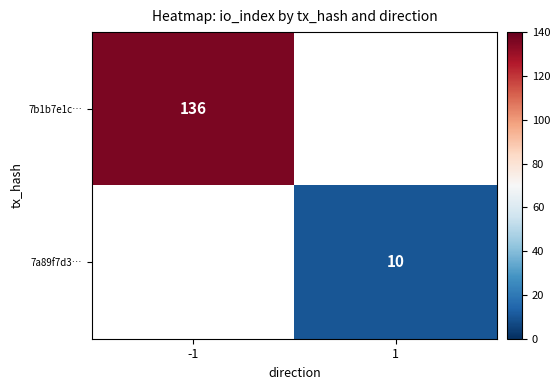

The value of 7b1b7e1c… at -1 is 136. True or false?

True